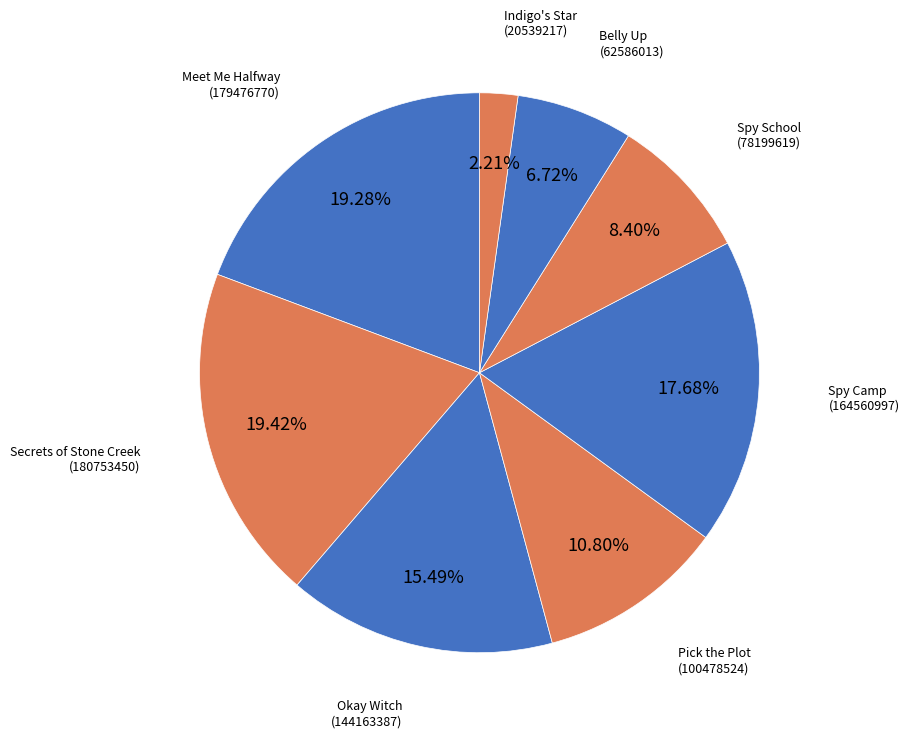

To the nearest percent, what portion does Belly Up represent?

7%